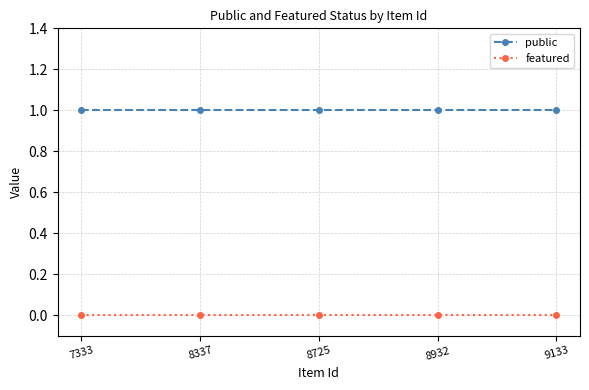

Rank the series by their average value, from lowest to highest.

featured, public